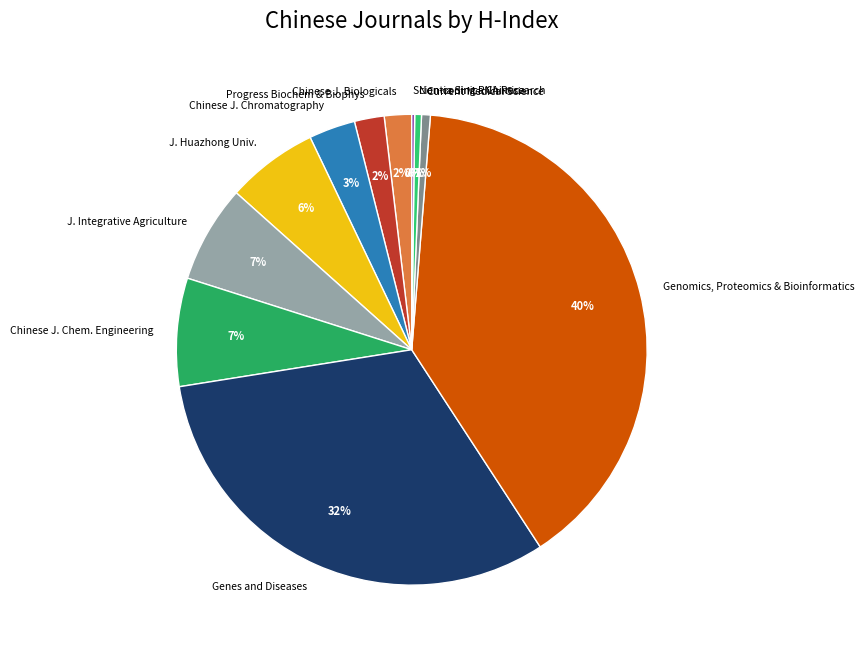

To the nearest percent, what portion does Genomics, Proteomics & Bioinformatics represent?

40%